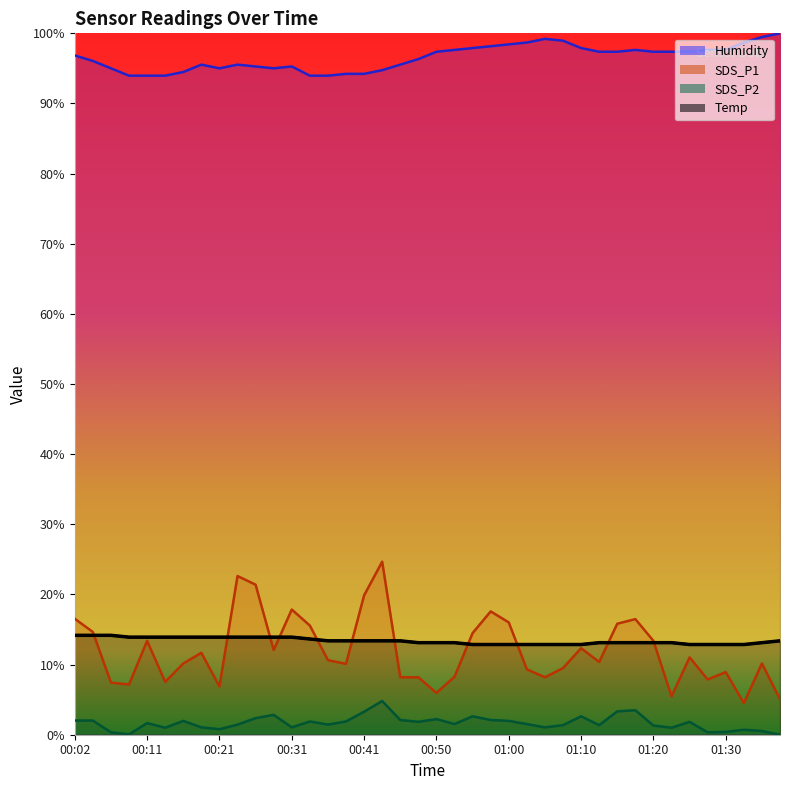

Reading right to left, what are all the values shown in this chart?

Temp: 0.1	0.1	0.1	0.1	0.1	0.1	0.1	0.1	0.1	0.1	0.1	0.1	0.1	0.1	0.1	0.1	0.1	0.1	0.1	0.1	0.1	0.1	0.1	0.1	0.1	0.1	0.1	0.1	0.1	0.1	0.1	0.1	0.1	0.1	0.1	0.1	0.1	0.1	0.1	0.1
Humidity: 1.0	1.0	1.0	1.0	1.0	1.0	1.0	1.0	1.0	1.0	1.0	1.0	1.0	1.0	1.0	1.0	1.0	1.0	1.0	1.0	1.0	1.0	0.9	0.9	0.9	0.9	0.9	1.0	1.0	1.0	1.0	1.0	1.0	0.9	0.9	0.9	0.9	1.0	1.0	1.0
SDS_P1: 0.1	0.1	0.0	0.1	0.1	0.1	0.1	0.1	0.2	0.2	0.1	0.1	0.1	0.1	0.1	0.2	0.2	0.1	0.1	0.1	0.1	0.1	0.2	0.2	0.1	0.1	0.2	0.2	0.1	0.2	0.2	0.1	0.1	0.1	0.1	0.1	0.1	0.1	0.1	0.2
SDS_P2: 0.0	0.0	0.0	0.0	0.0	0.0	0.0	0.0	0.0	0.0	0.0	0.0	0.0	0.0	0.0	0.0	0.0	0.0	0.0	0.0	0.0	0.0	0.0	0.0	0.0	0.0	0.0	0.0	0.0	0.0	0.0	0.0	0.0	0.0	0.0	0.0	0.0	0.0	0.0	0.0